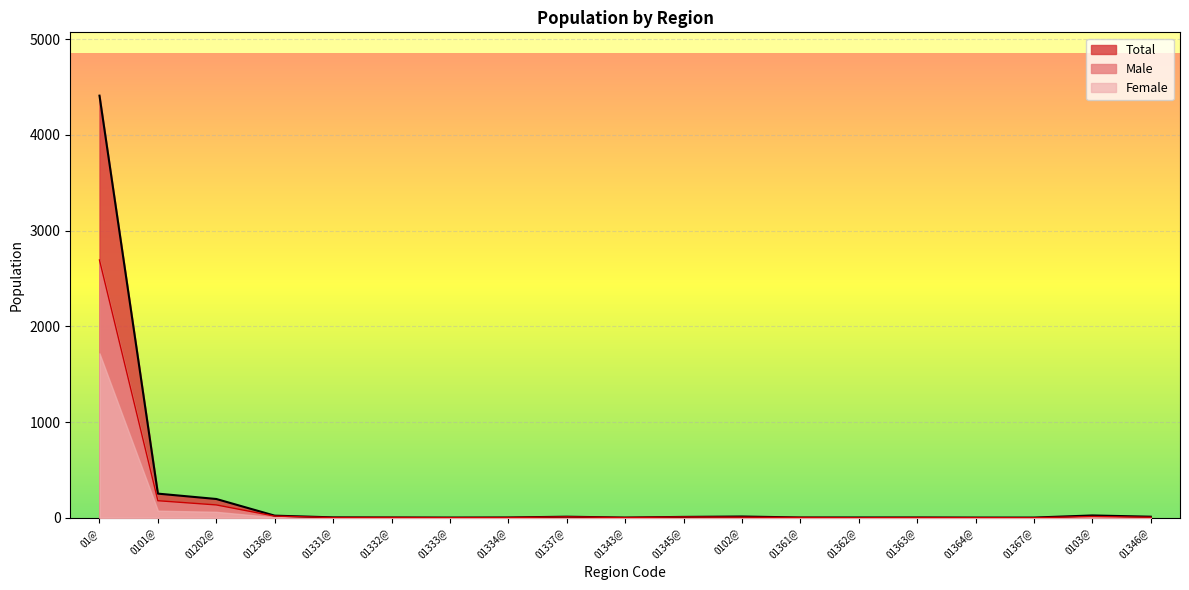

True or false: Total and Male intersect in this chart.

False